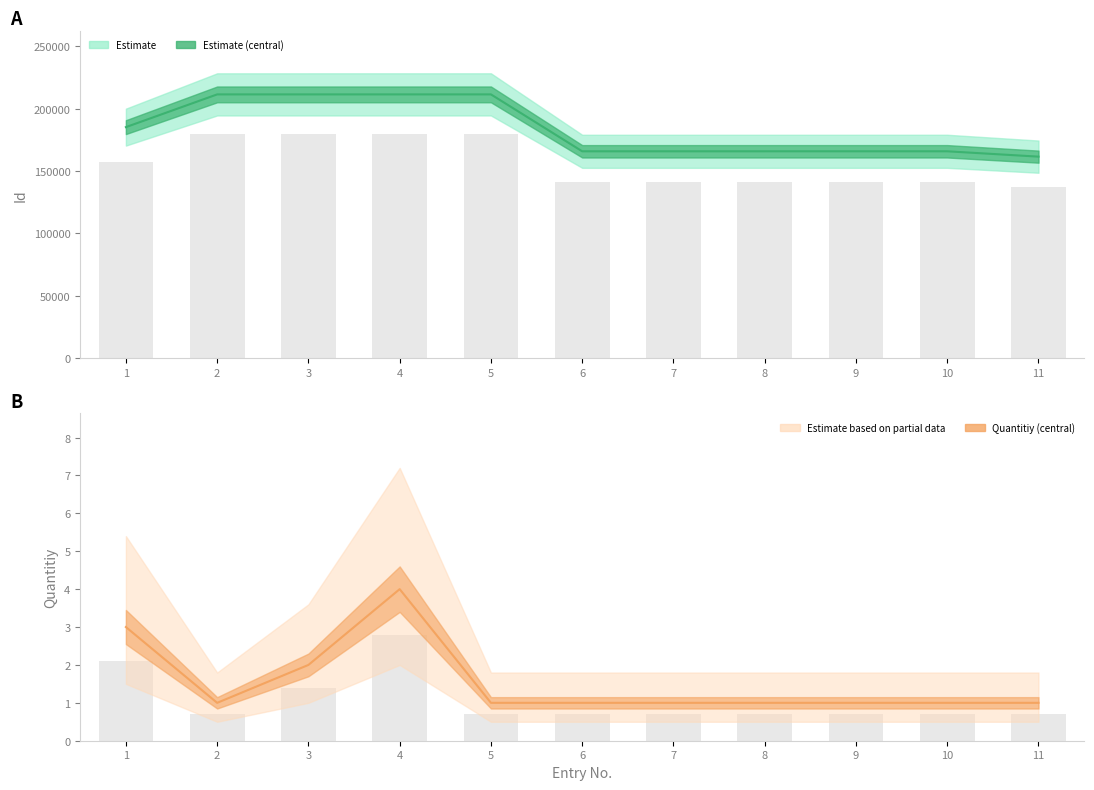

The value of Quantitiy at 11 is 2. True or false?

False